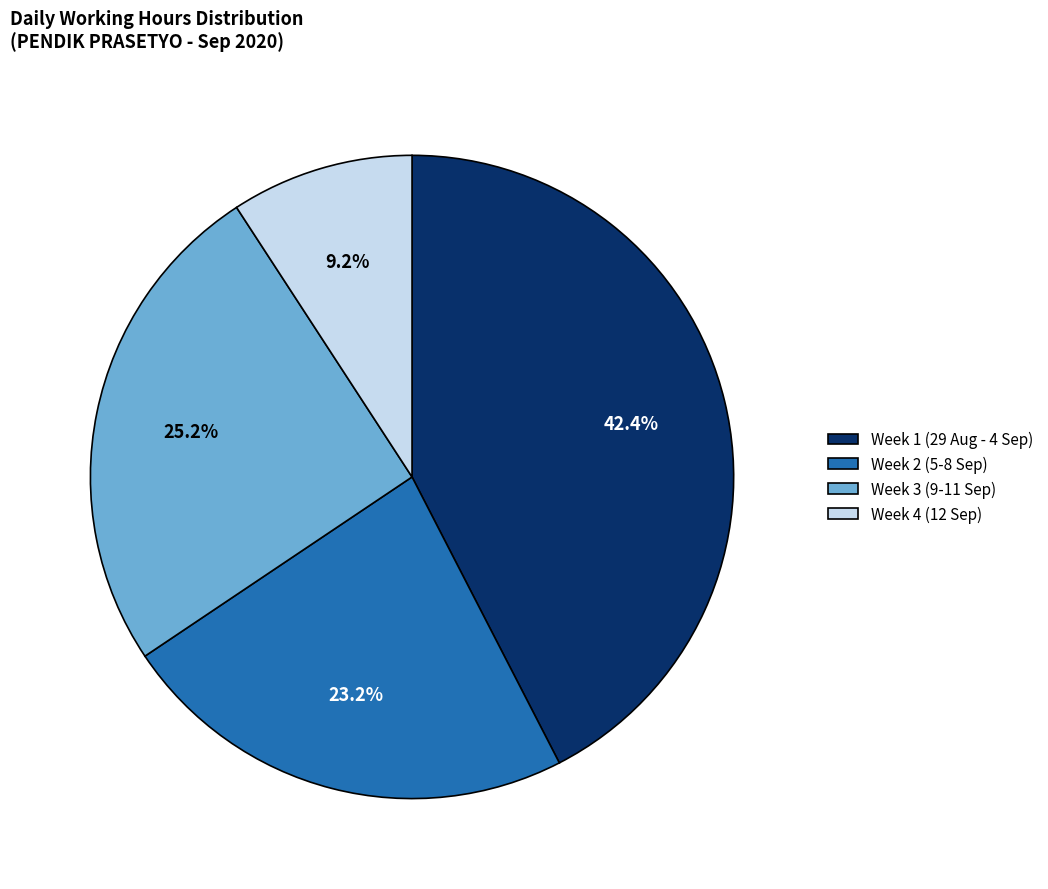

What portion of the pie excludes Week 4 (12 Sep)?

90.8%